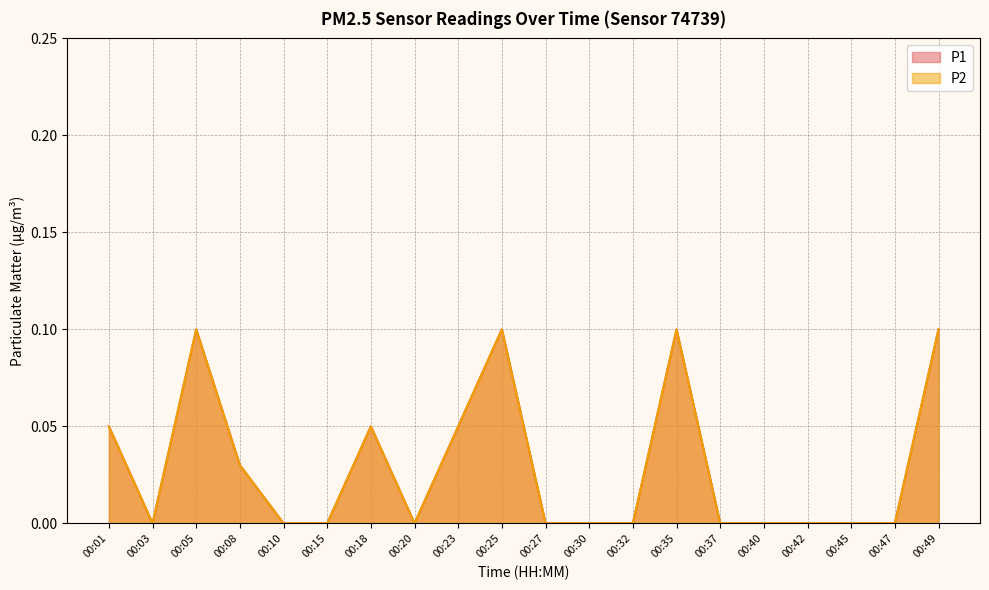

What is the difference between the second highest and second lowest values in the P1 series?

0.1